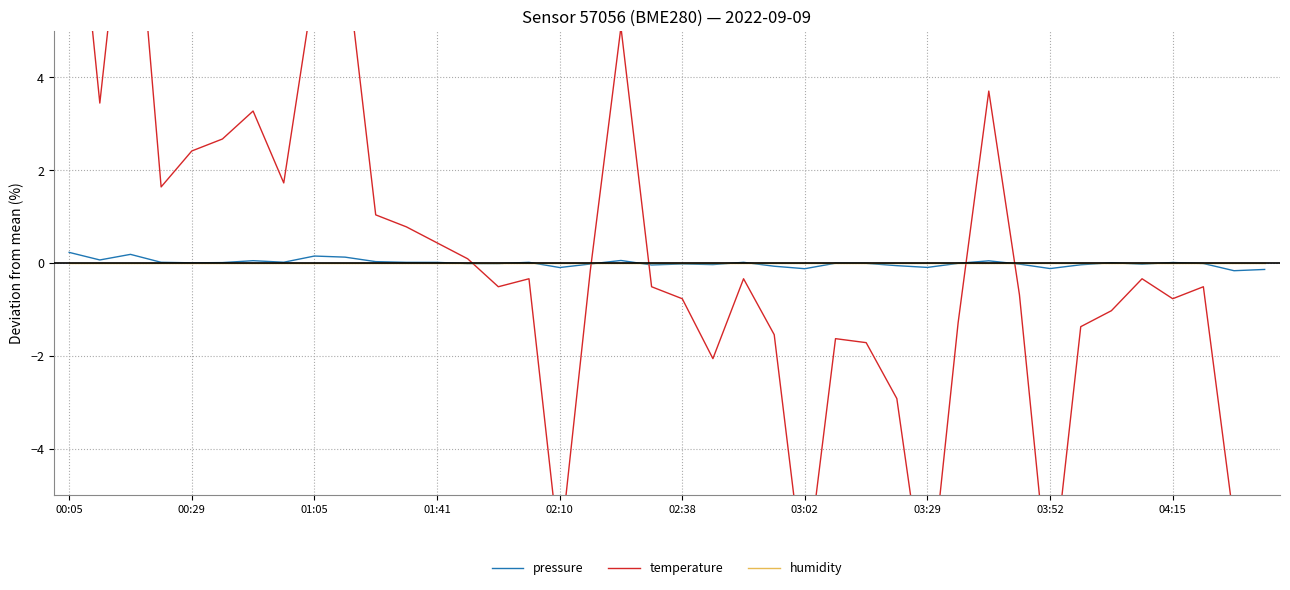

The value of humidity at 00:29 is 0.0. True or false?

True